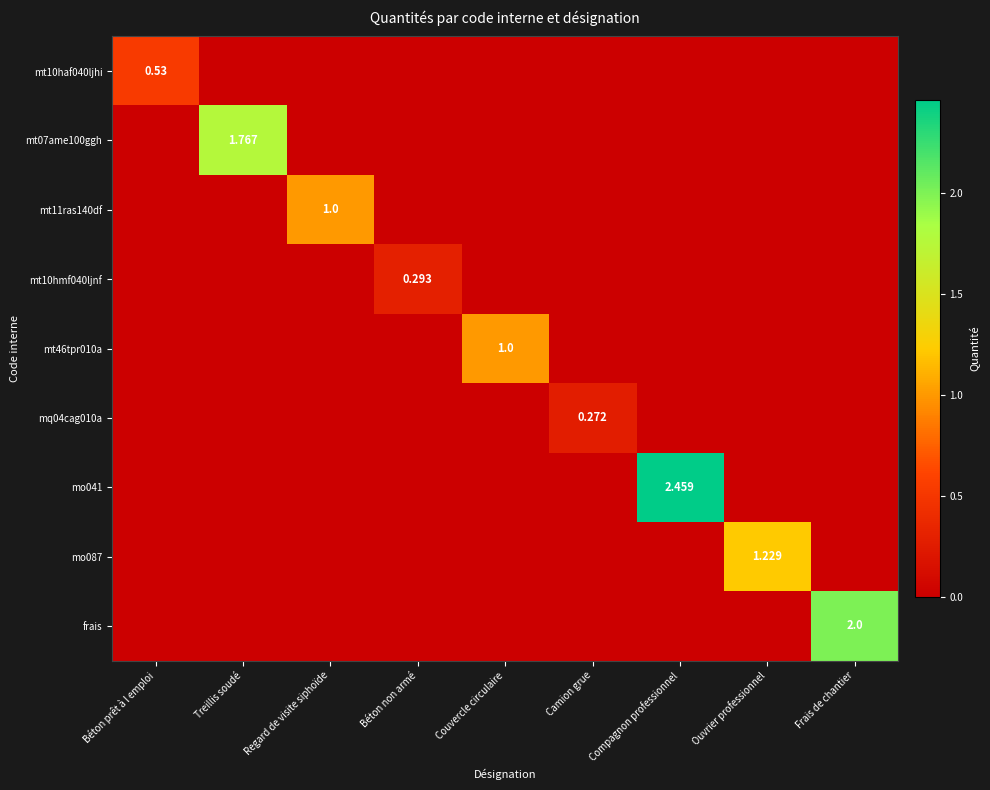

Between Ouvrier professionnel and Camion grue, which is larger?

Ouvrier professionnel